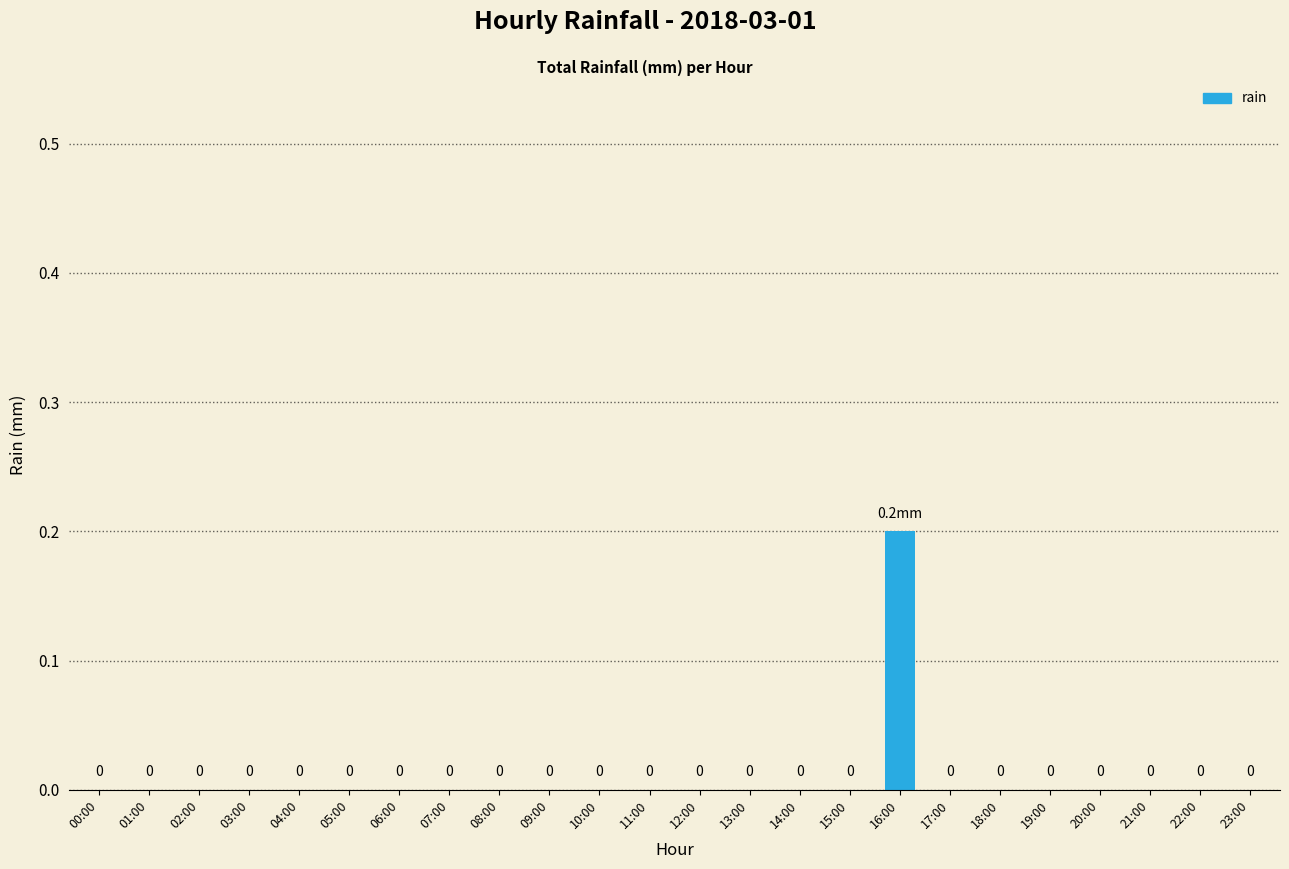

What is the maximum value shown in the chart?

0.2